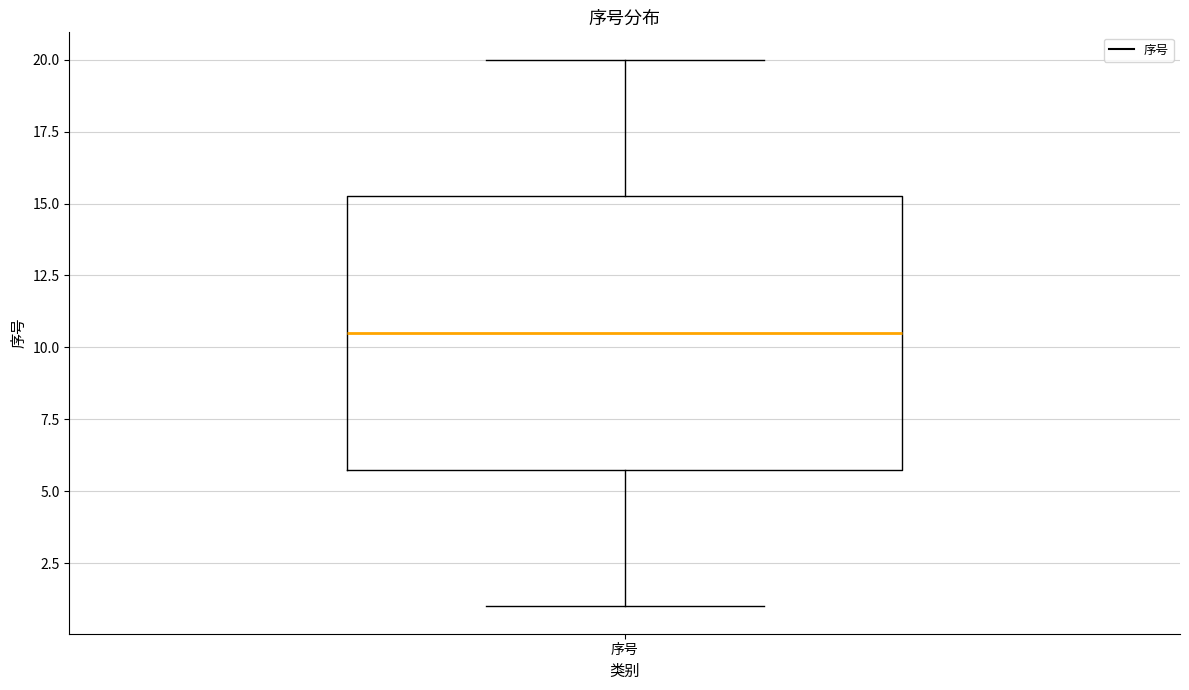

Where does the median line of the box for 序号 sit on the y-axis? The values are not printed on the chart, so give them approximately, as read against the axis.

10.5